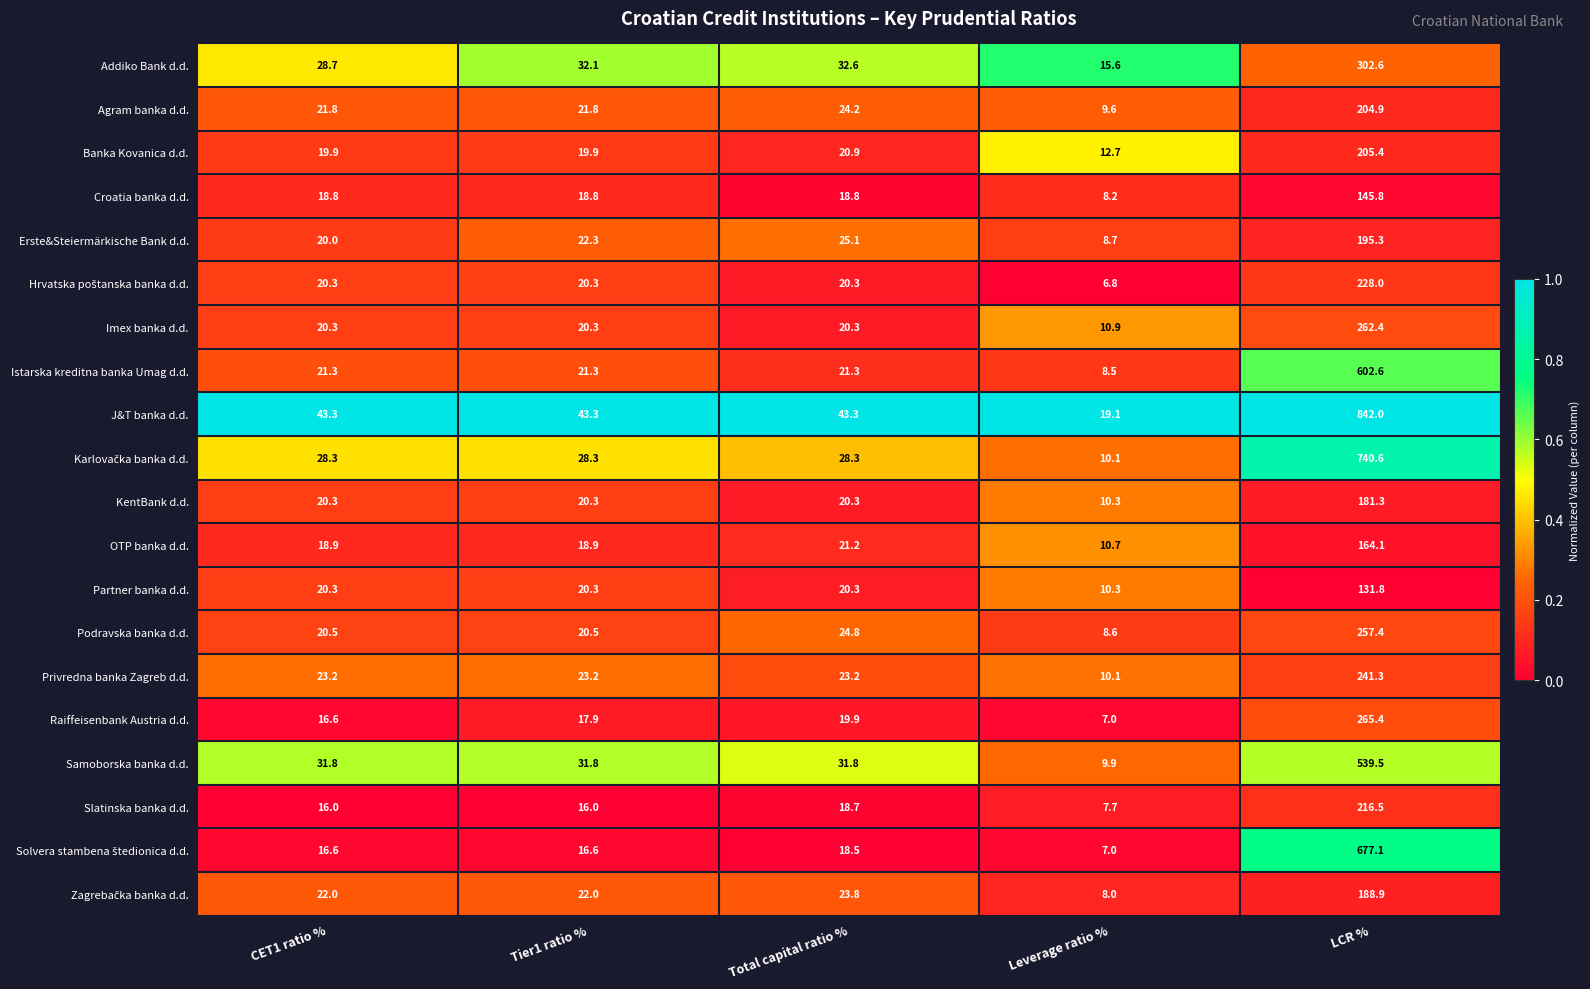

What is the difference between the highest and lowest values at LCR %?

710.2